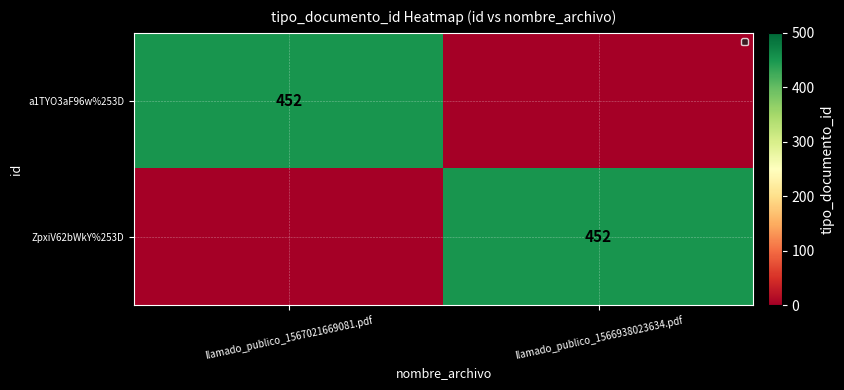

Which category has the highest value across all series?

llamado_publico_1567021669081.pdf